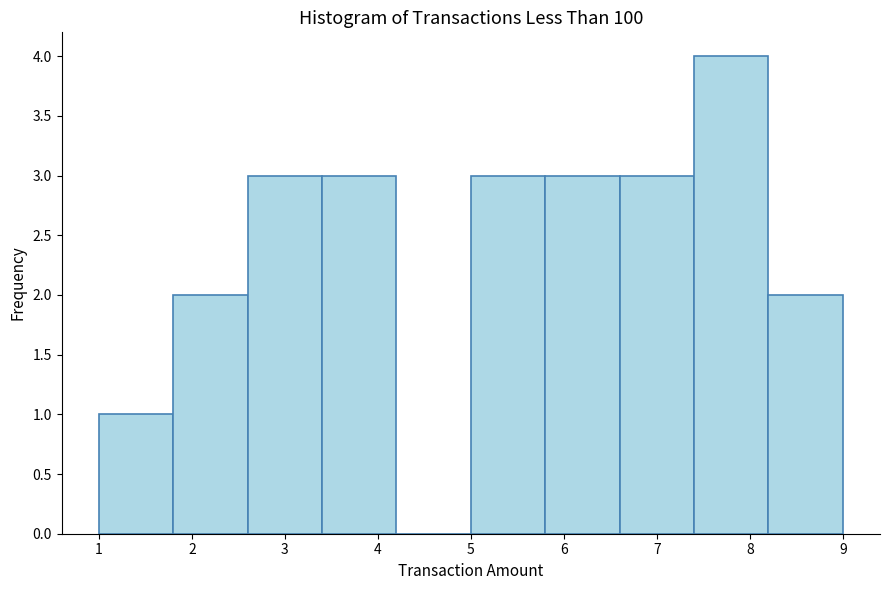

Reading left to right, transcribe this chart: for each bar, give the range it covers on the x-axis and its height. The values are not printed on the chart, so give them approximately, as read against the axis.

1.0 to 1.8: 1
1.8 to 2.6: 2
2.6 to 3.4: 3
3.4 to 4.2: 3
4.2 to 5.0: 0
5.0 to 5.8: 3
5.8 to 6.6: 3
6.6 to 7.4: 3
7.4 to 8.2: 4
8.2 to 9.0: 2